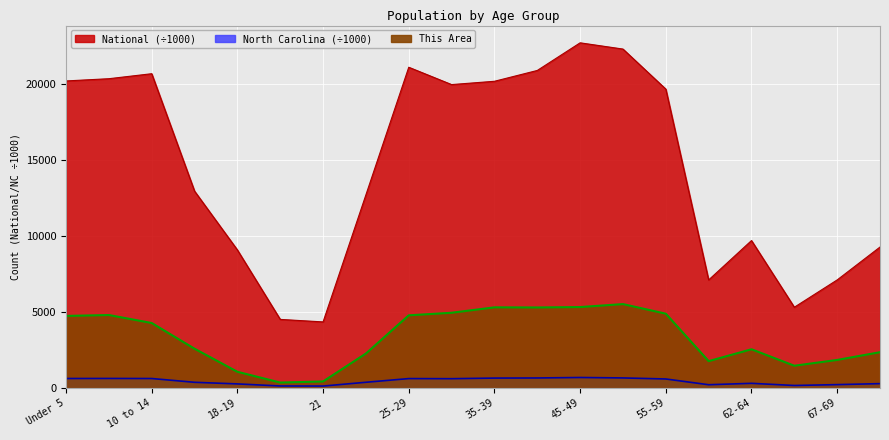

Count the number of data series in this chart.

3